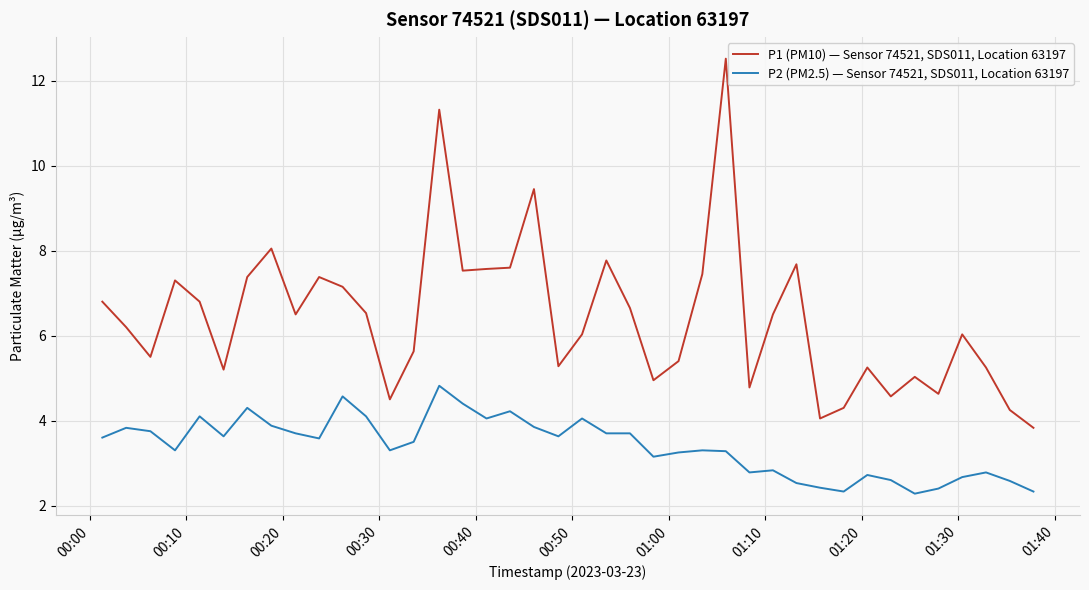

At how many categories does at least one series exceed 7?

14